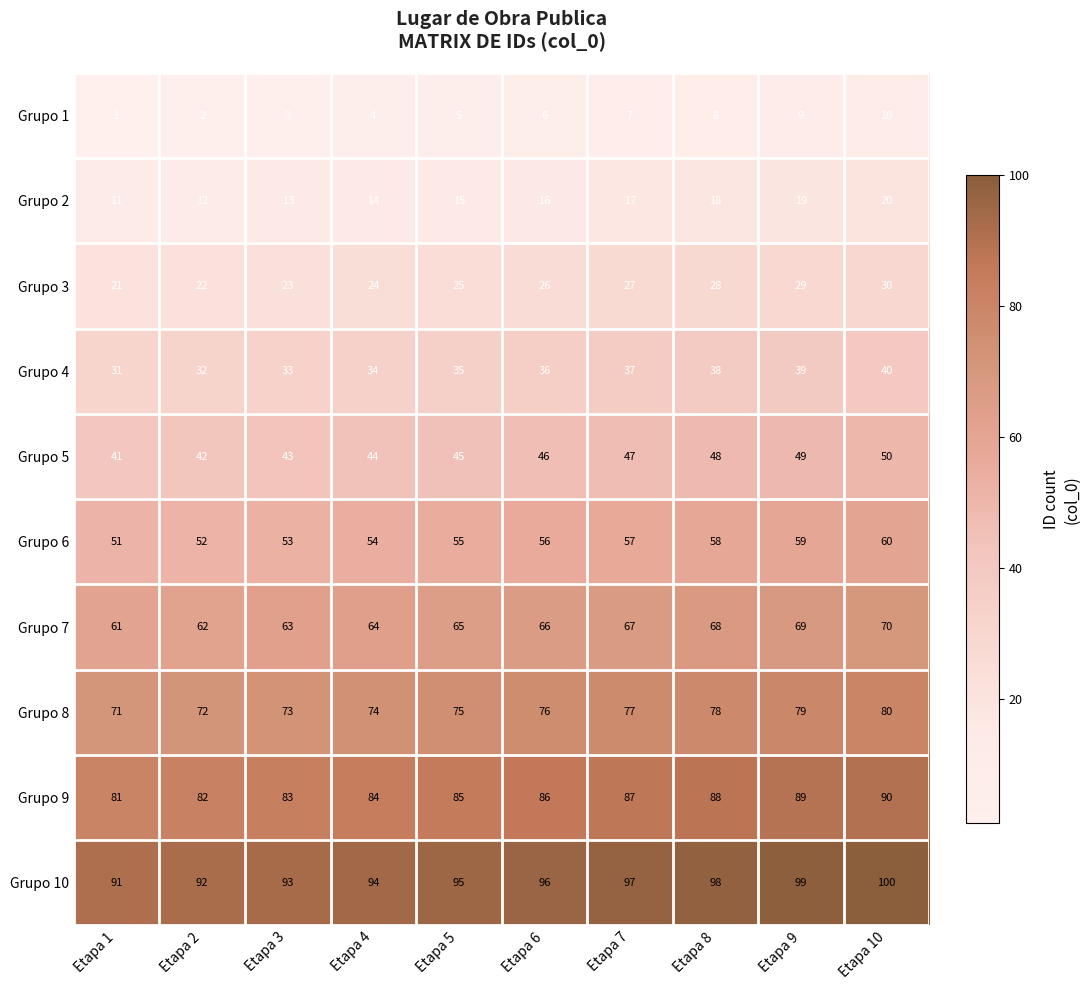

Rank the series by their maximum value, from highest to lowest.

Grupo 10, Grupo 9, Grupo 8, Grupo 7, Grupo 6, Grupo 5, Grupo 4, Grupo 3, Grupo 2, Grupo 1